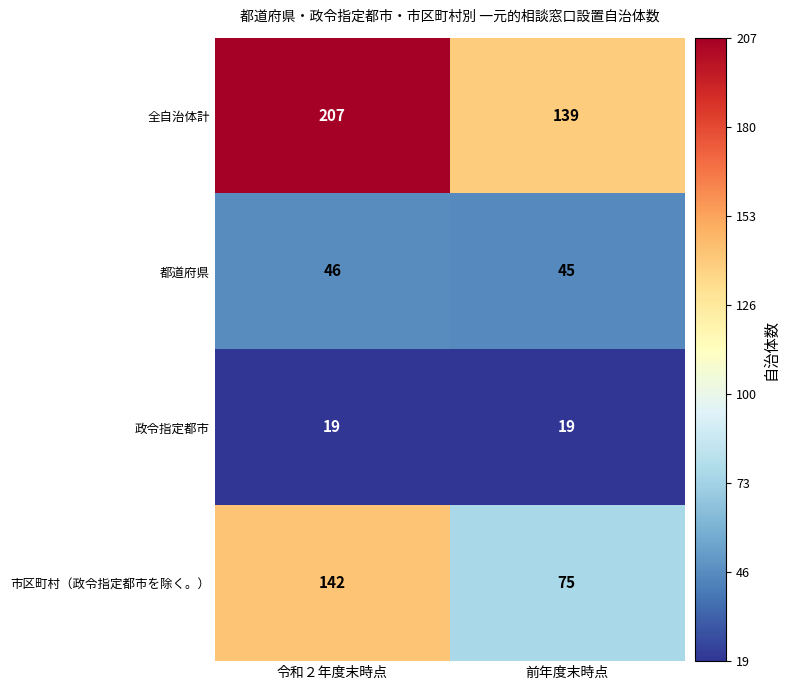

Which category has the lowest value in the 市区町村（政令指定都市を除く。） series?

前年度末時点